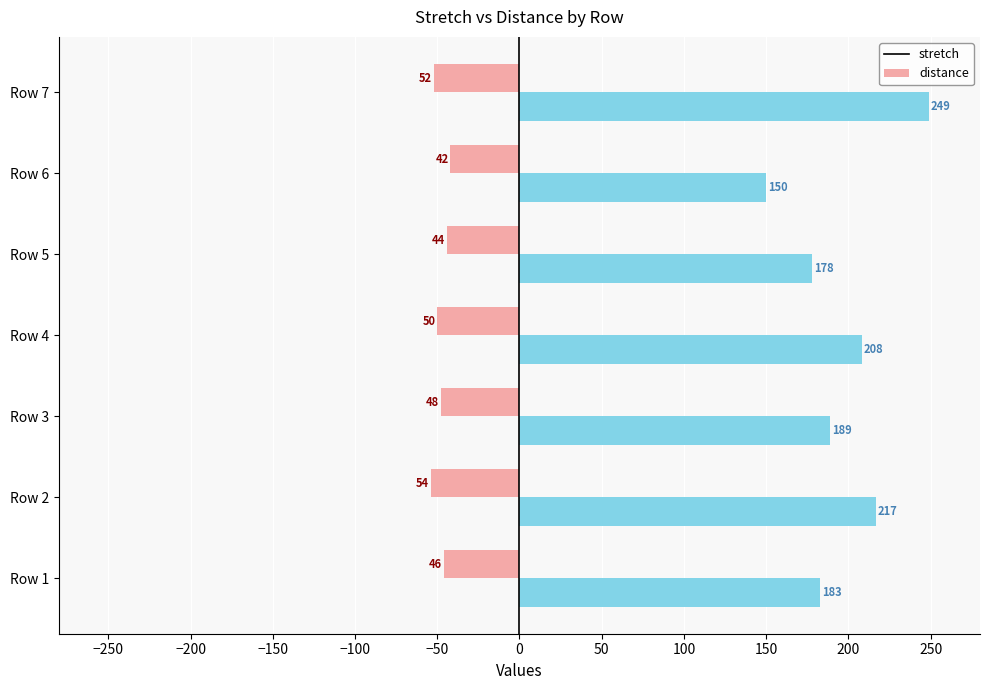

What is the total value across all series at Row 5?

134